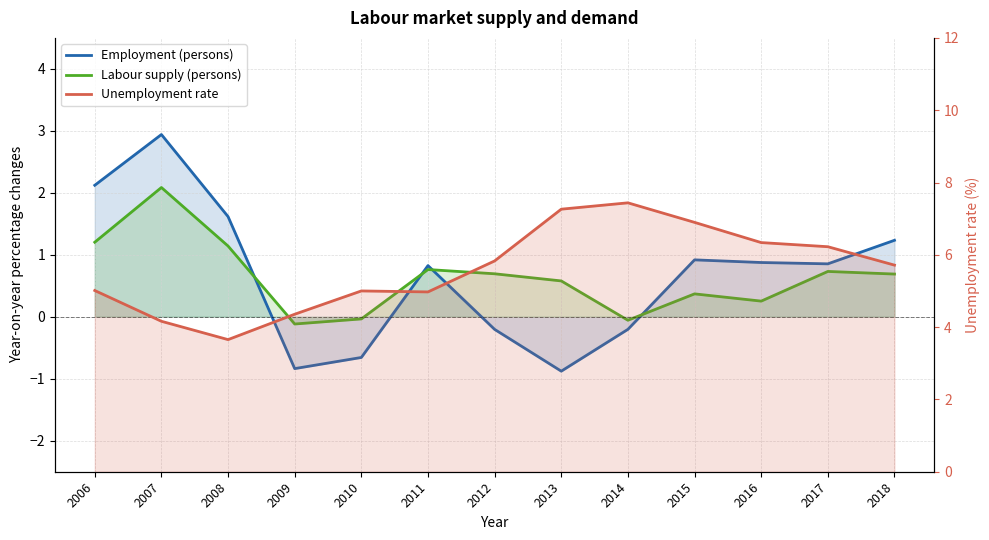

True or false: Labour supply (persons) and Unemployment rate cross at least once.

False